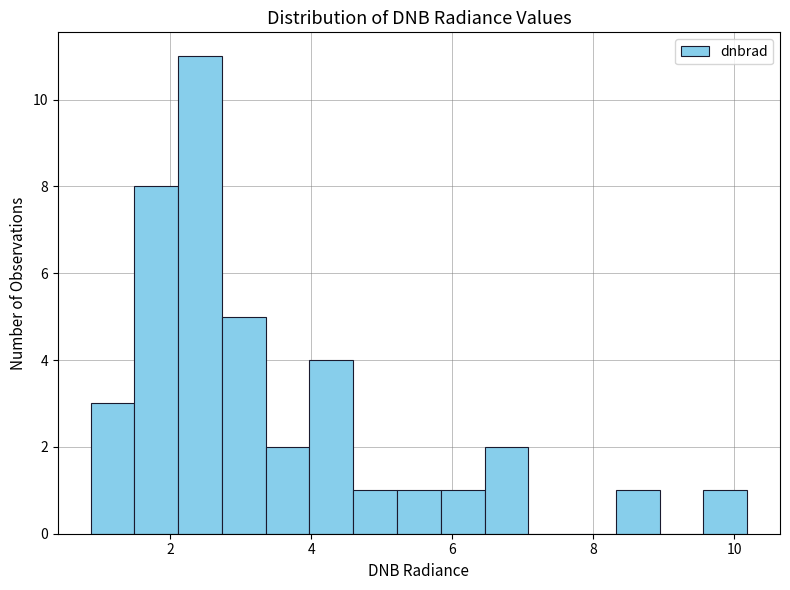

Read against the x-axis, roughly where is the centre of the tallest bar?

2.4